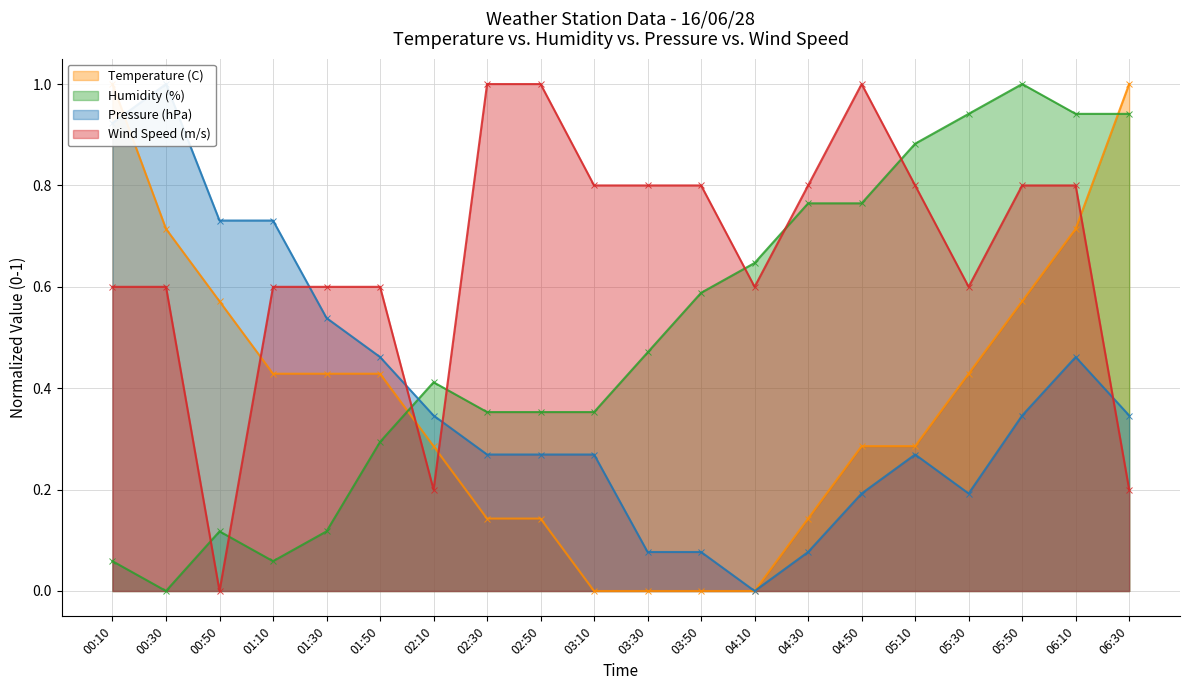

What position from the right is 03:50?

9